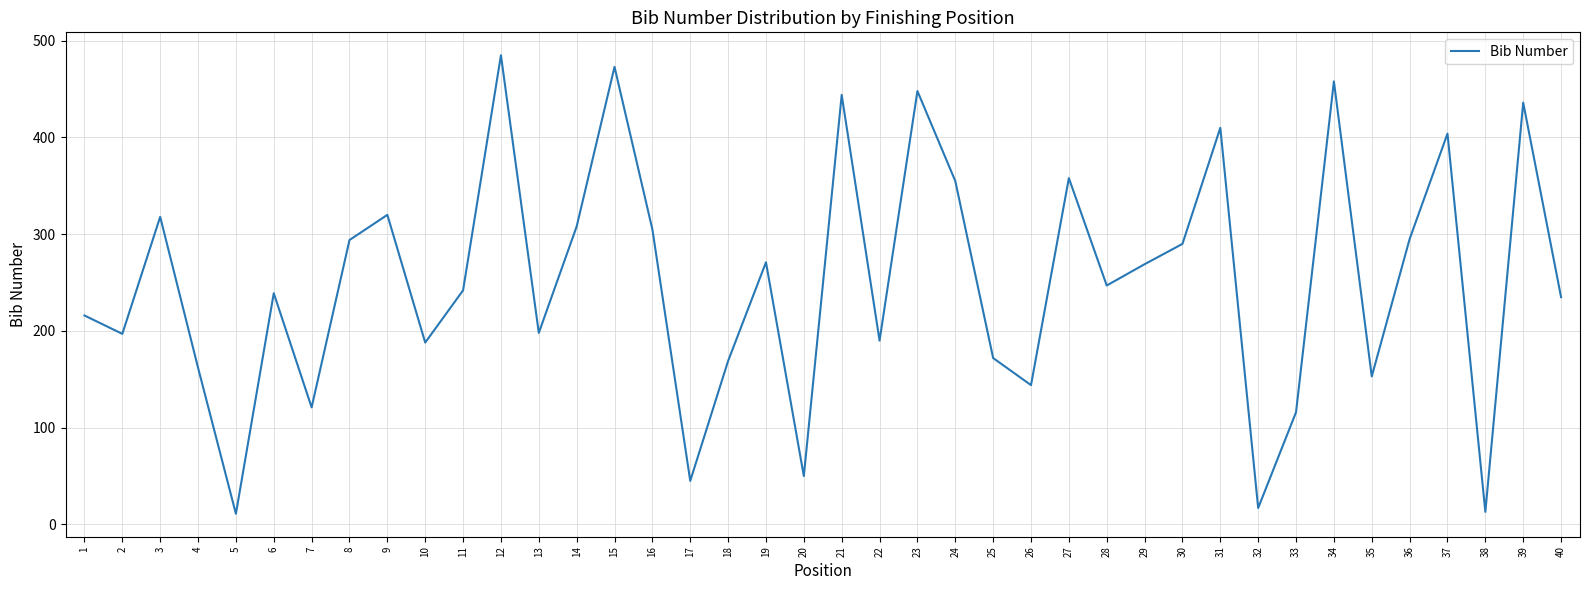

What is the difference between the second highest and minimum values?

462